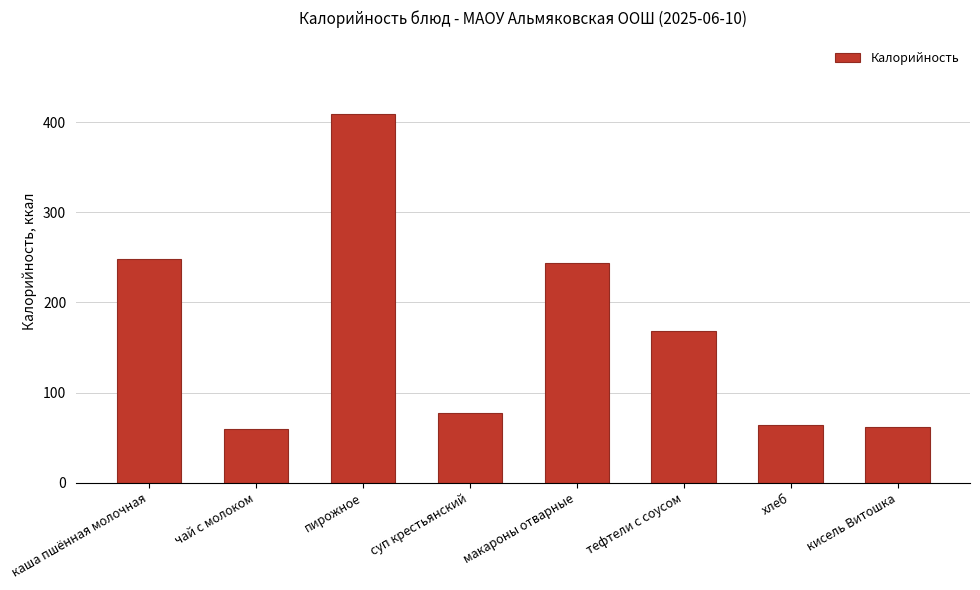

What is the difference between the values at хлеб and пирожное?

345.4